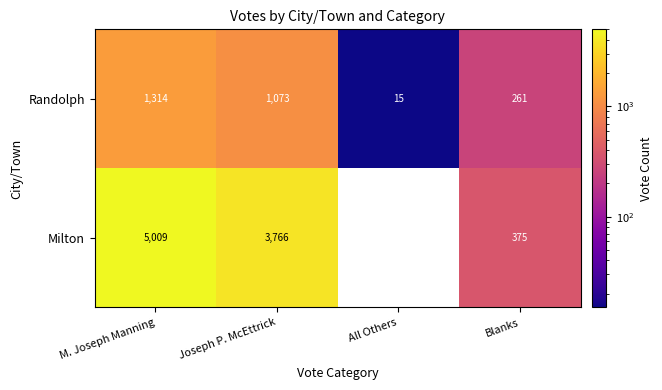

Rank the series by their maximum value, from lowest to highest.

Randolph, Milton